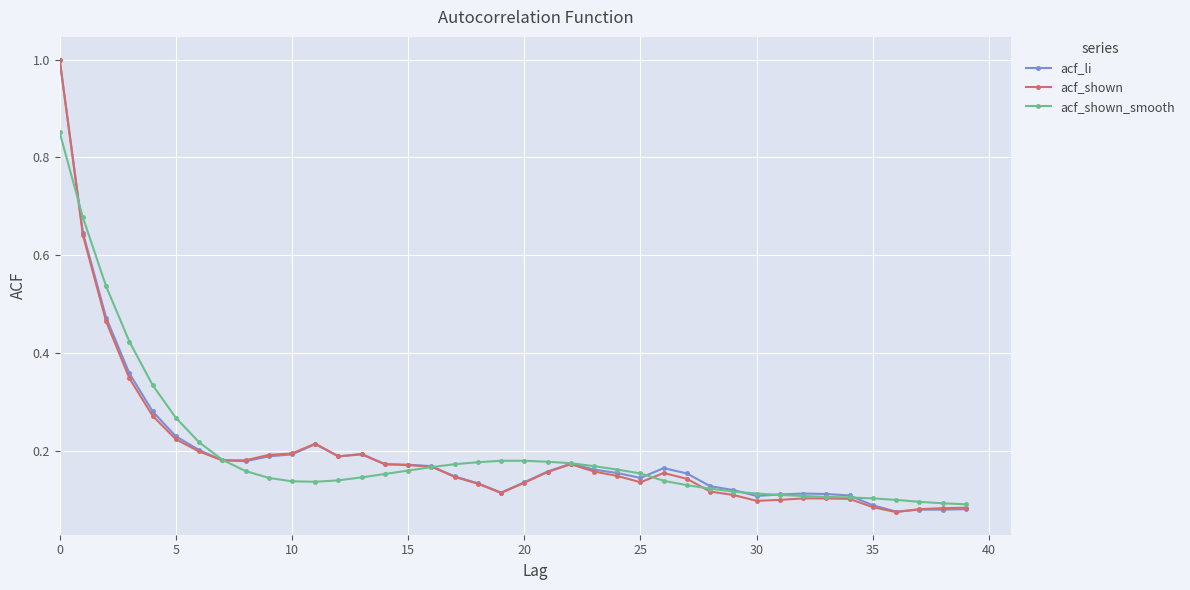

At how many categories does at least one series exceed 0?

40